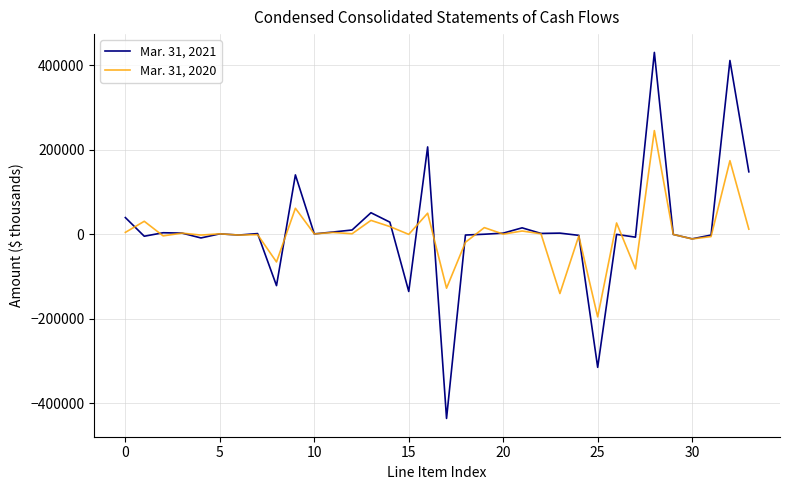

Which series has the largest range (max minus min)?

Mar. 31, 2021